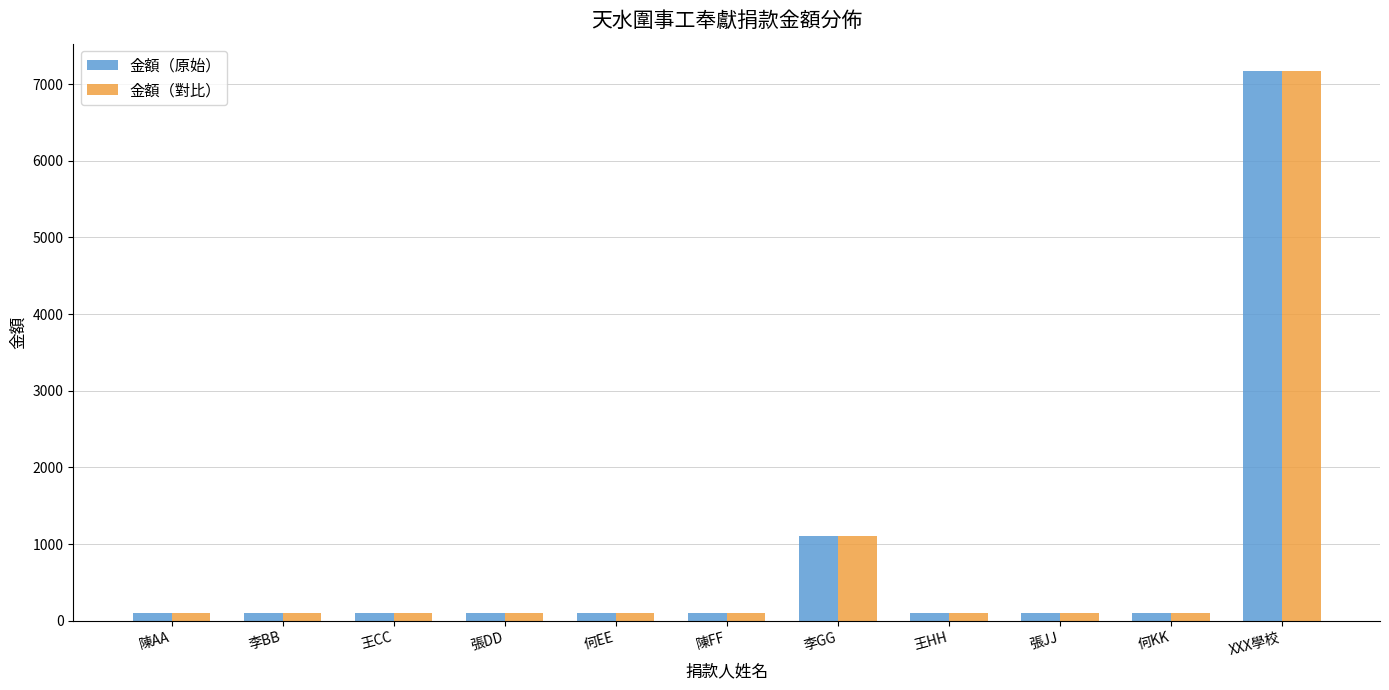

What is the difference between the maximum and minimum values in the 金額（原始） series?

7068